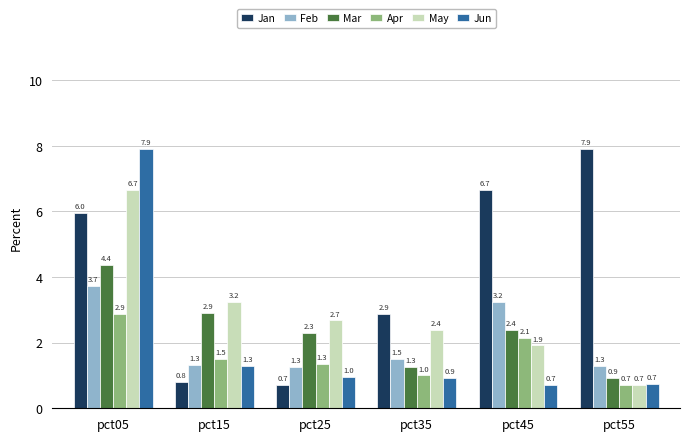

At how many categories does at least one series exceed 3?

4